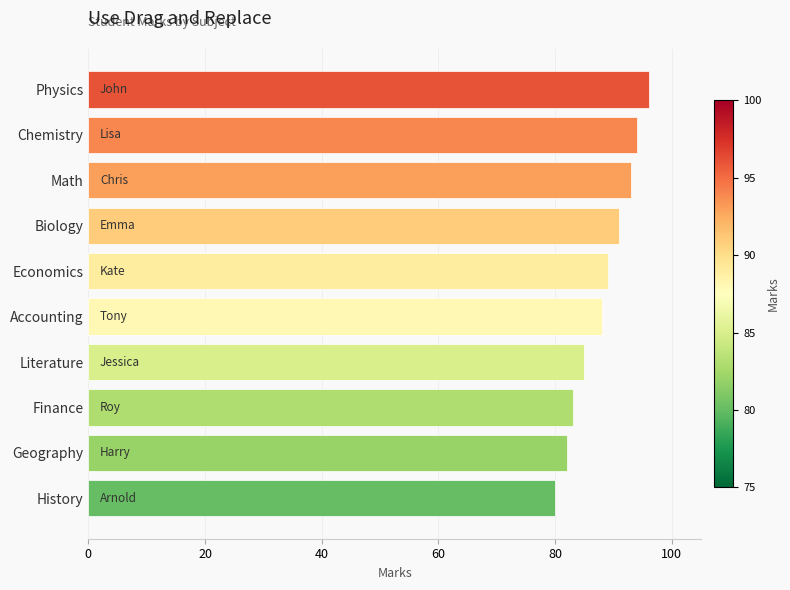

Is it true that the value at Chemistry is 54?

False